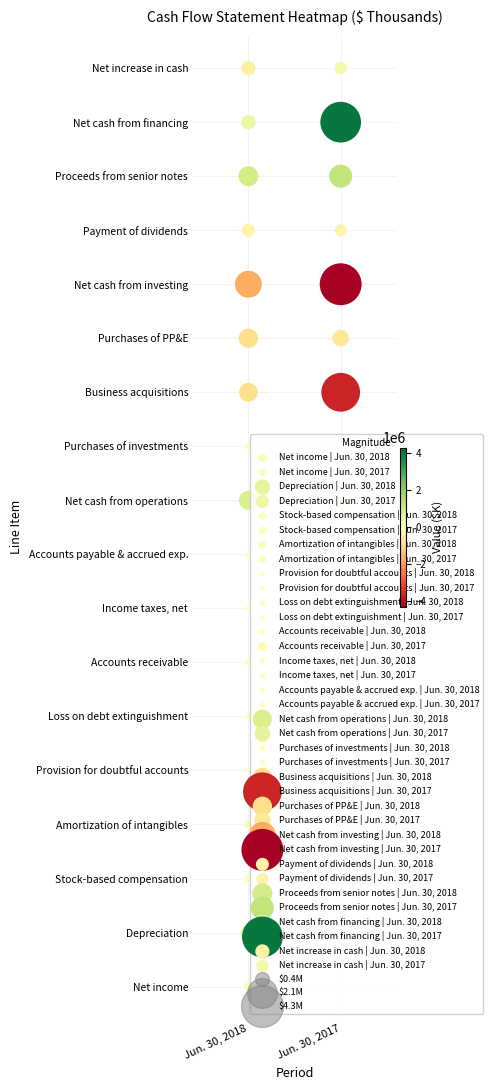

Count the Purchases of PP&E values in the range -869968 to -625814.

2